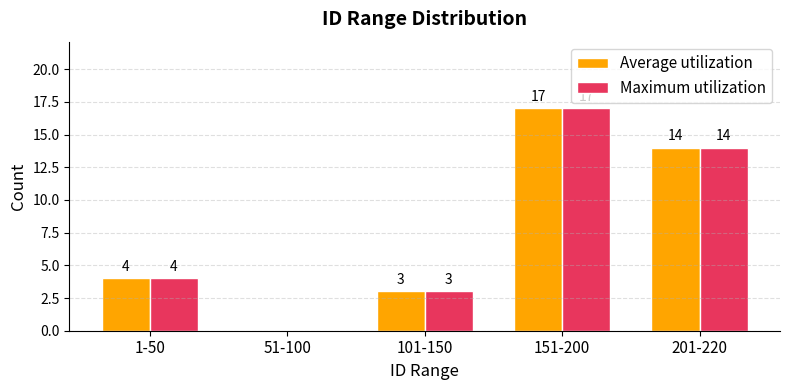

At which category is the sum across all series the highest?

151-200